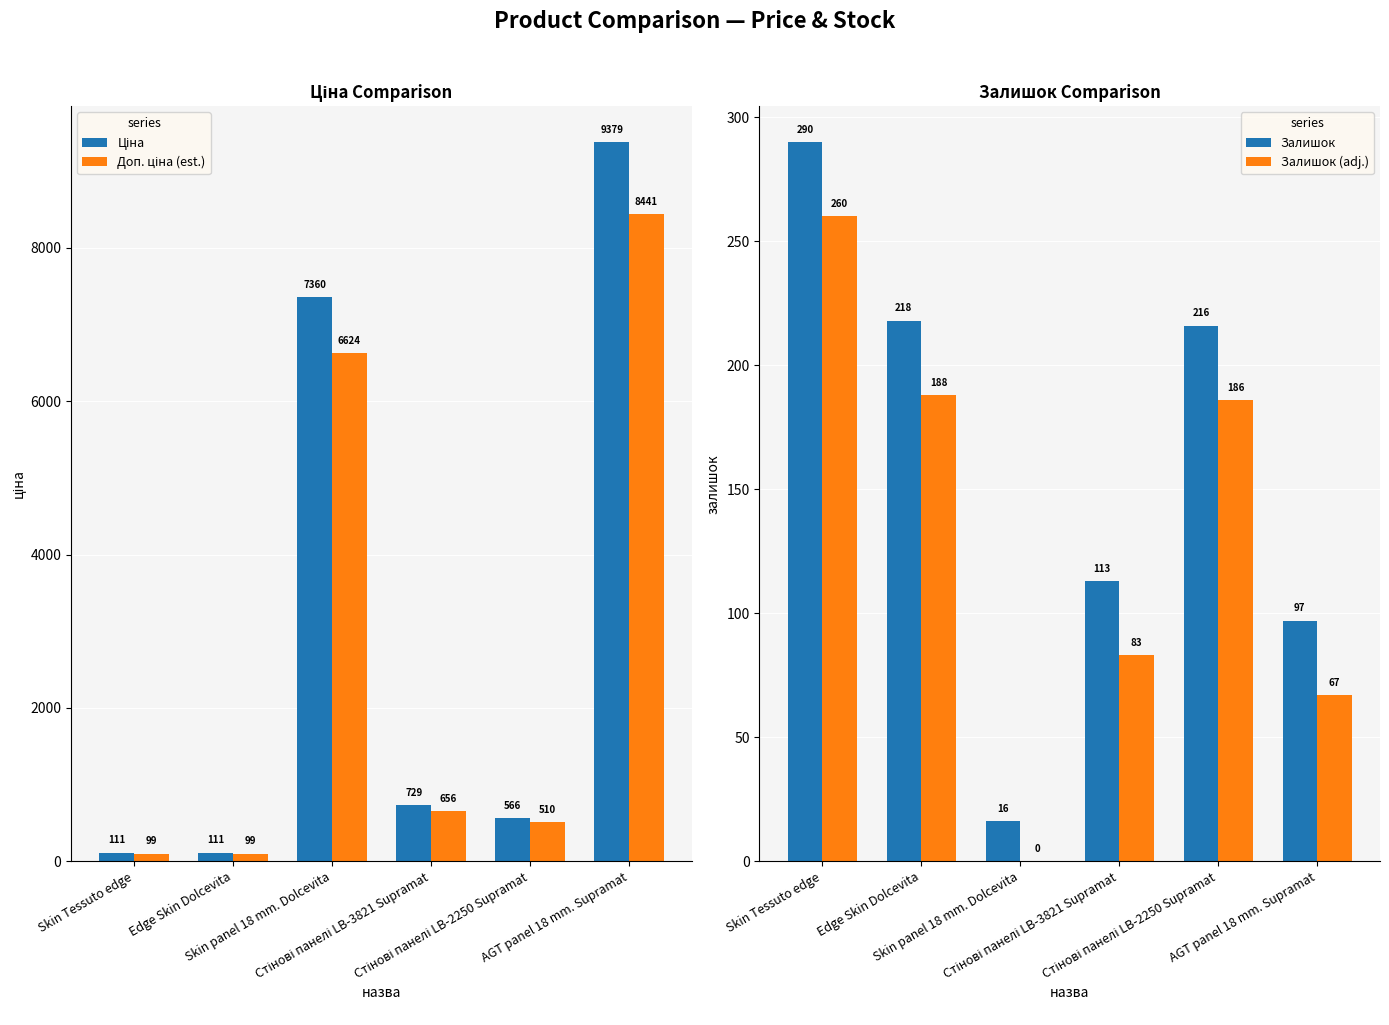

What is the value of the Залишок (adj.) bar at the 2nd from the left?

188.0